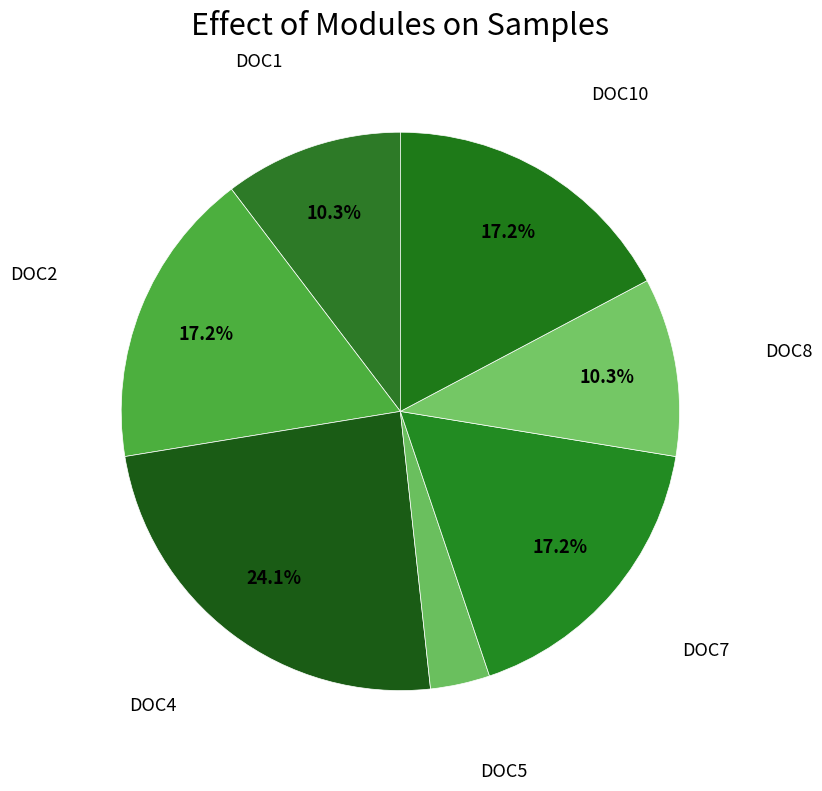

Is there any slice that represents more than half of the pie?

No